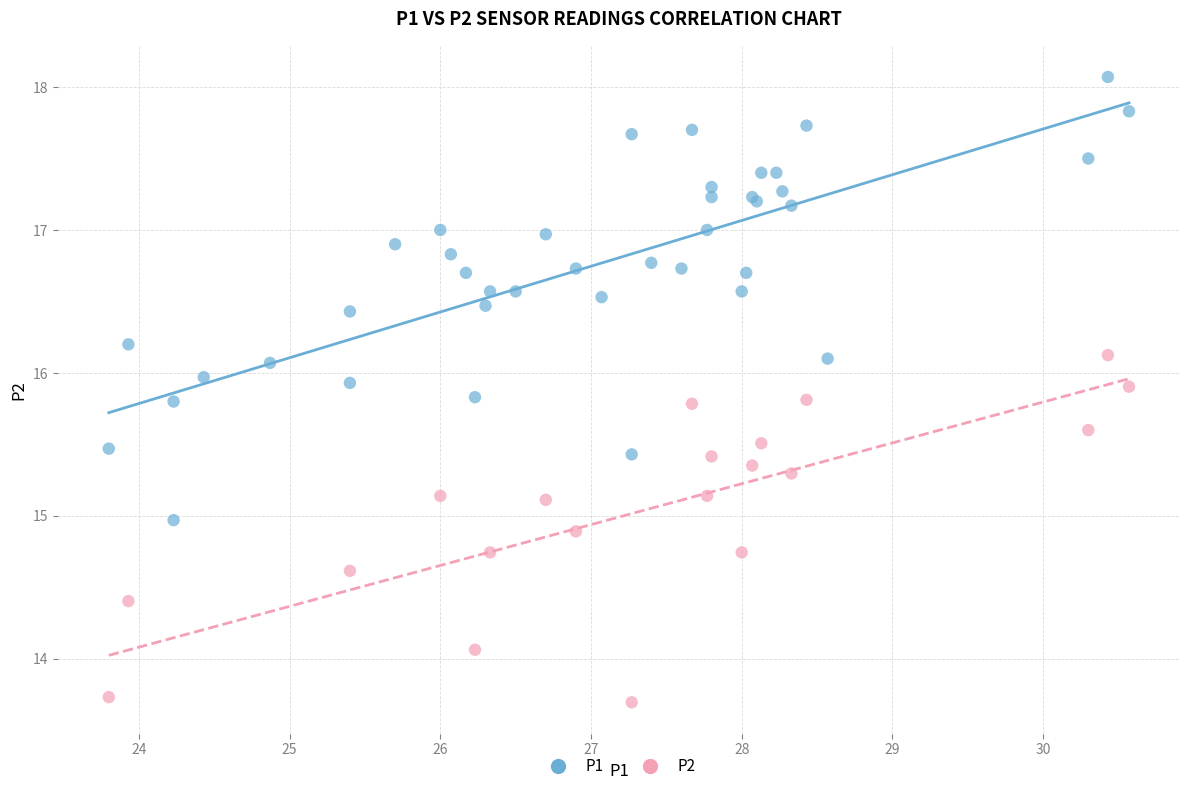

Which series reaches the minimum Y coordinate?

P2